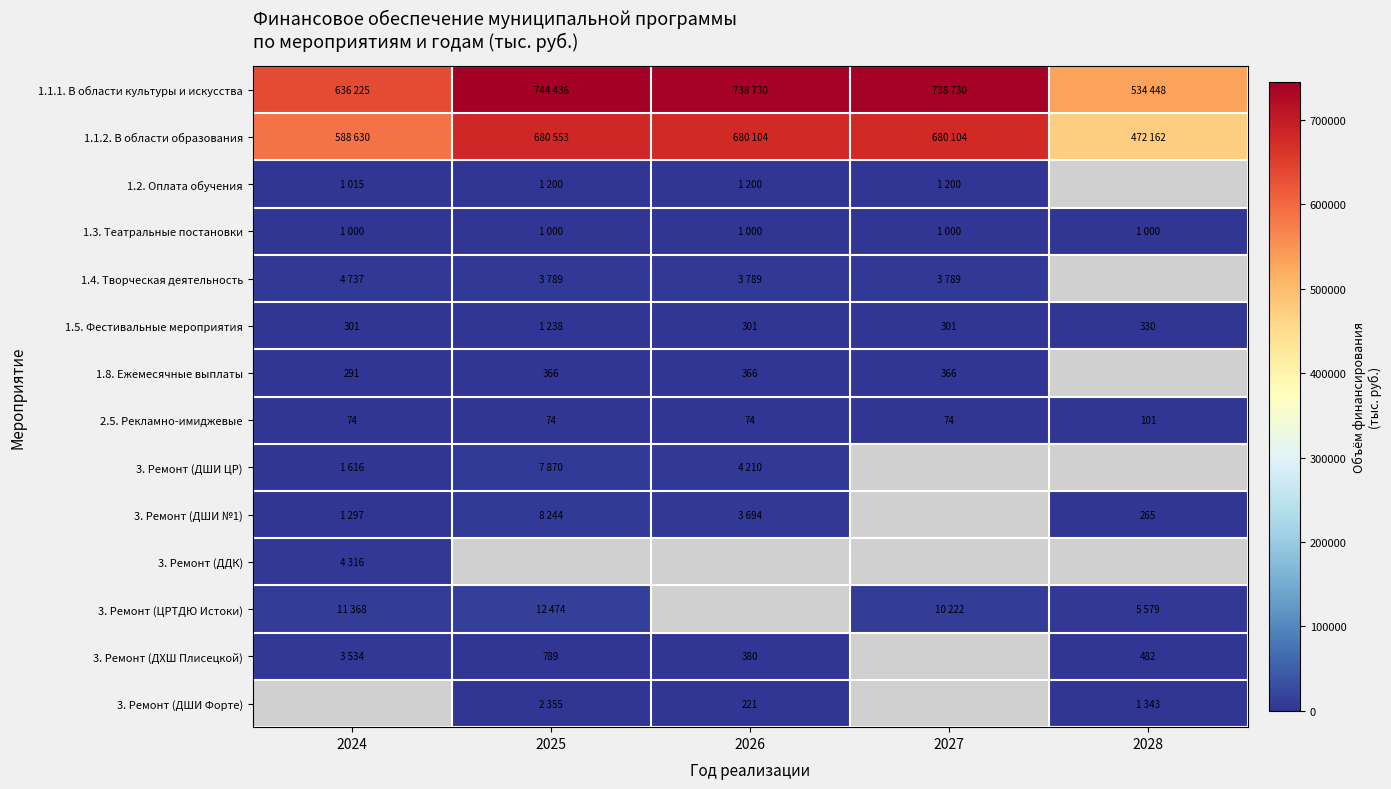

What is the maximum value shown in the chart?

744436.0